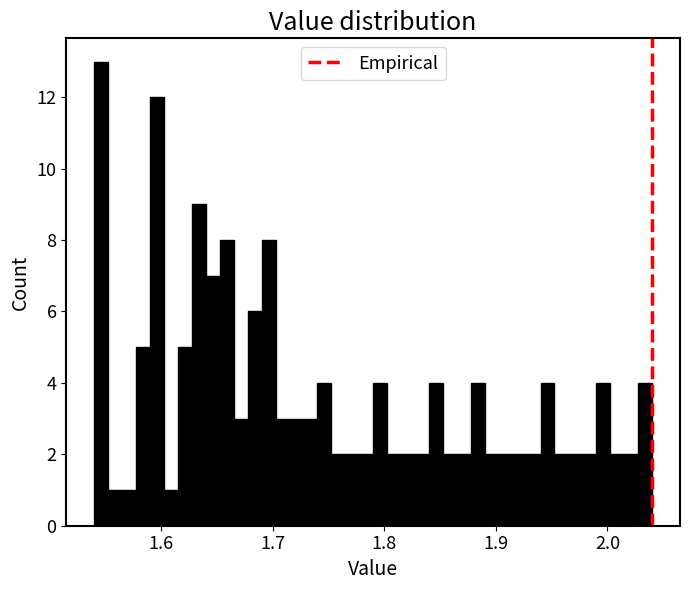

Read against the x-axis, roughly where is the centre of the tallest bar?

1.55